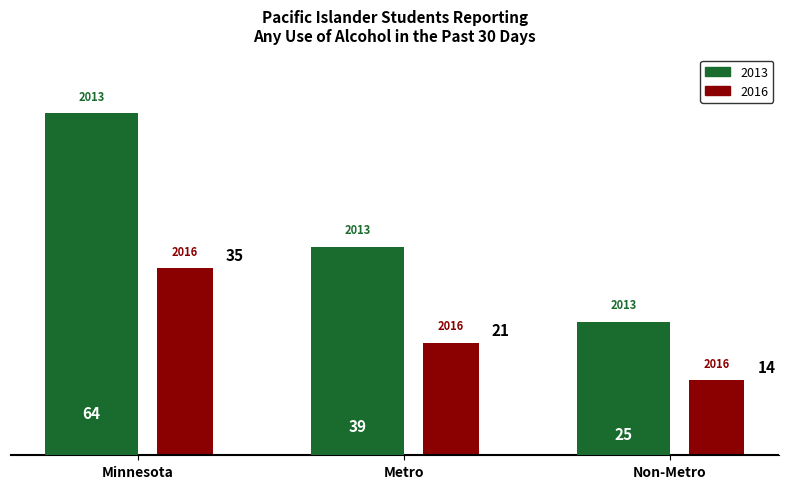

At which category does the chart reach its peak across all series?

Minnesota